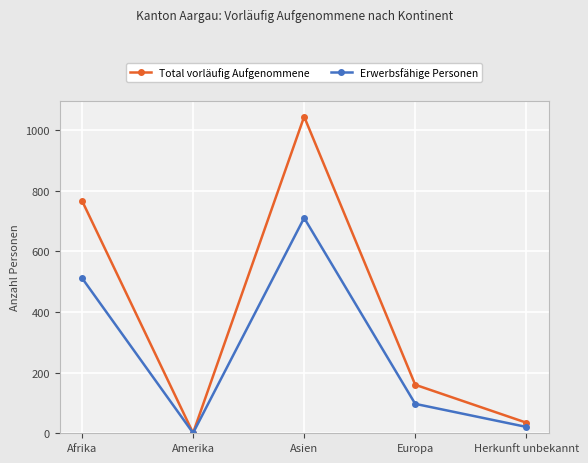

The Total vorläufig Aufgenommene series shows 1044 at Asien. True or false?

True